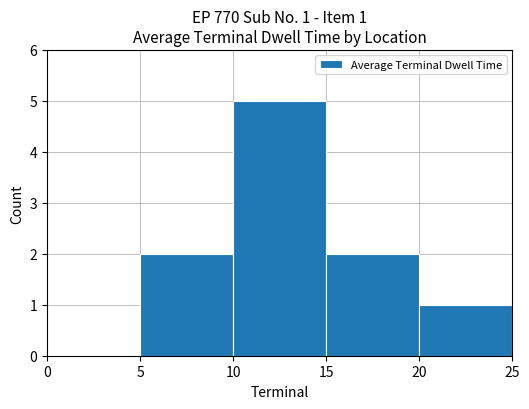

The value at 0 is 2. True or false?

False